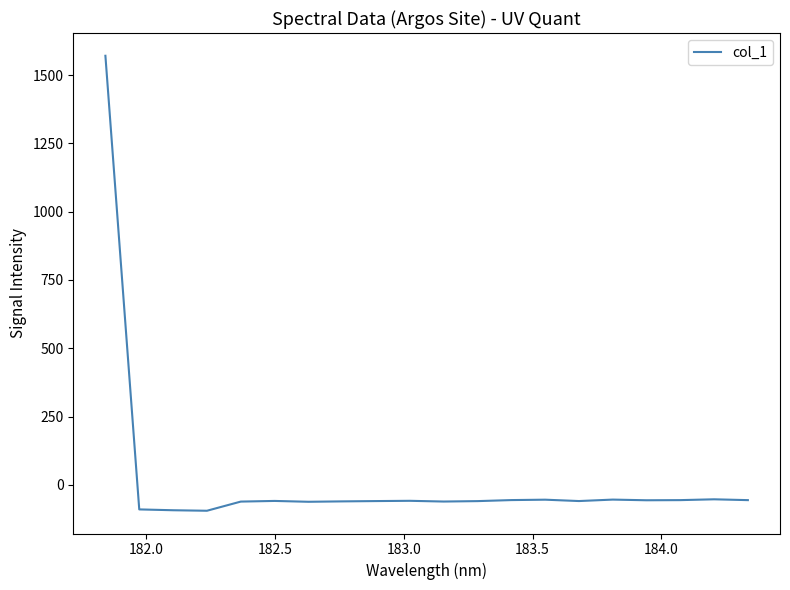

What is the greatest value displayed?

1570.8